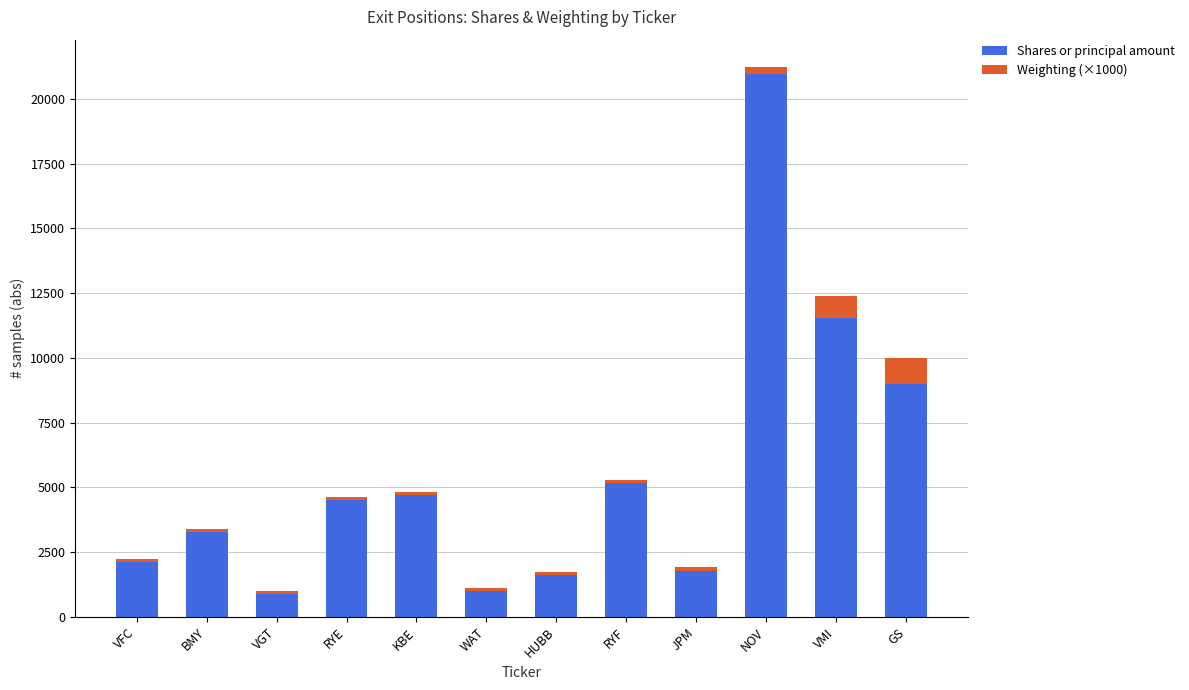

At which label is Shares or principal amount closest to 10924?

VMI